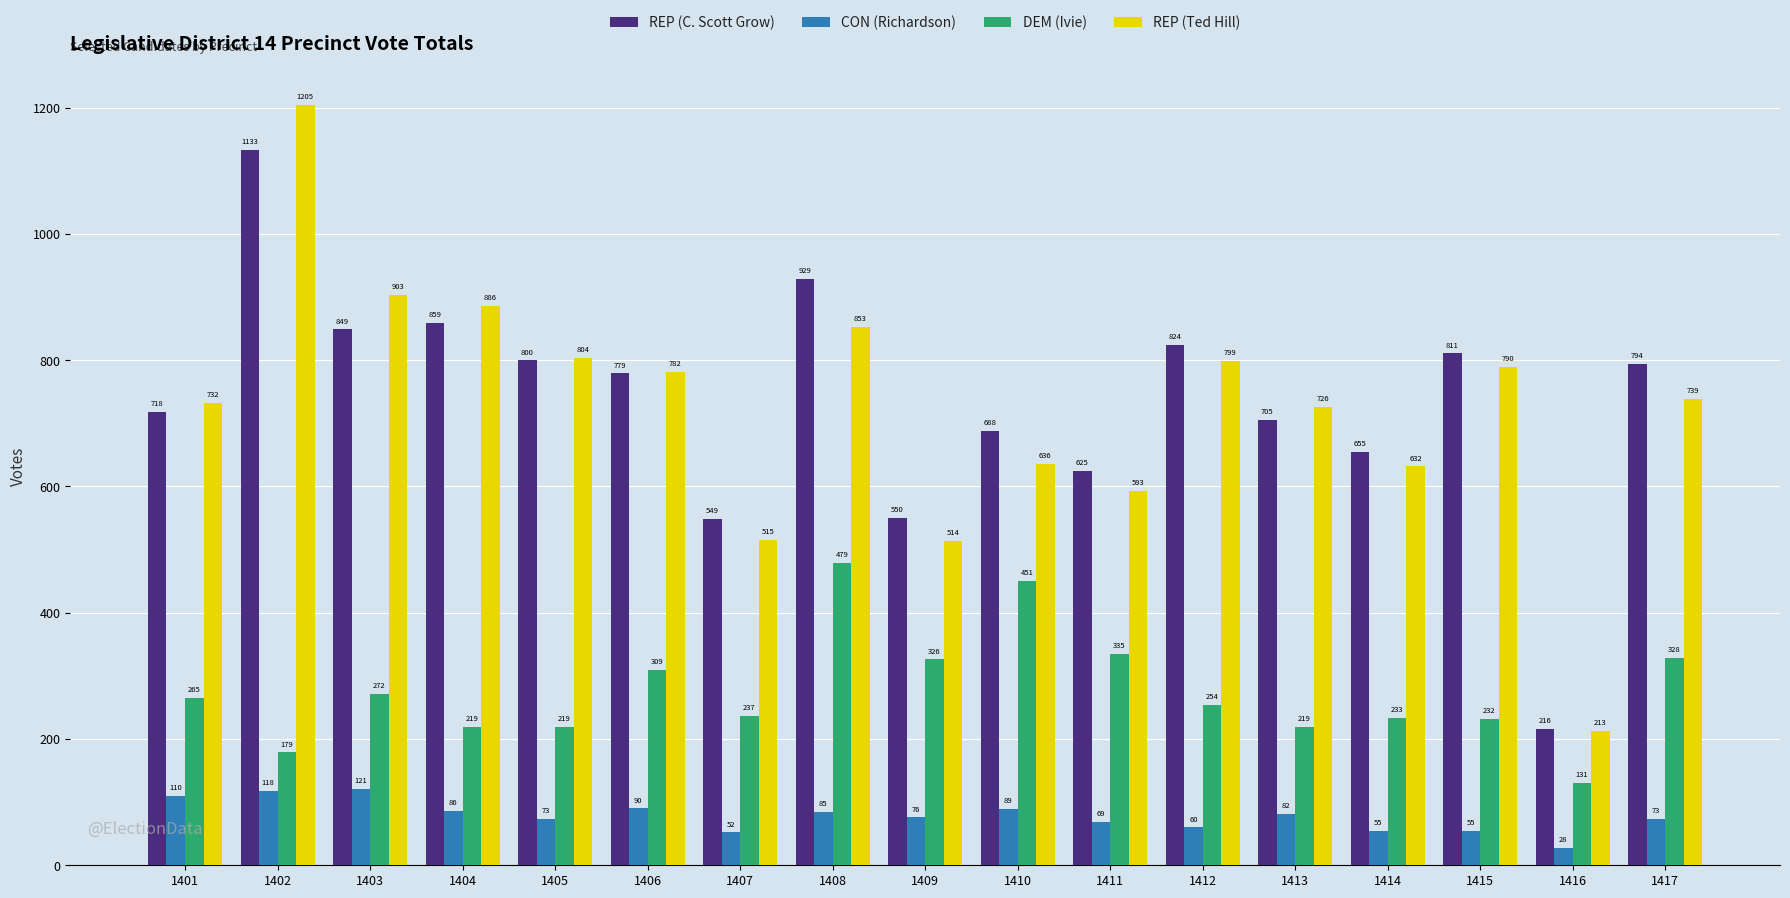

Which series has the largest range (max minus min)?

REP (Ted Hill)